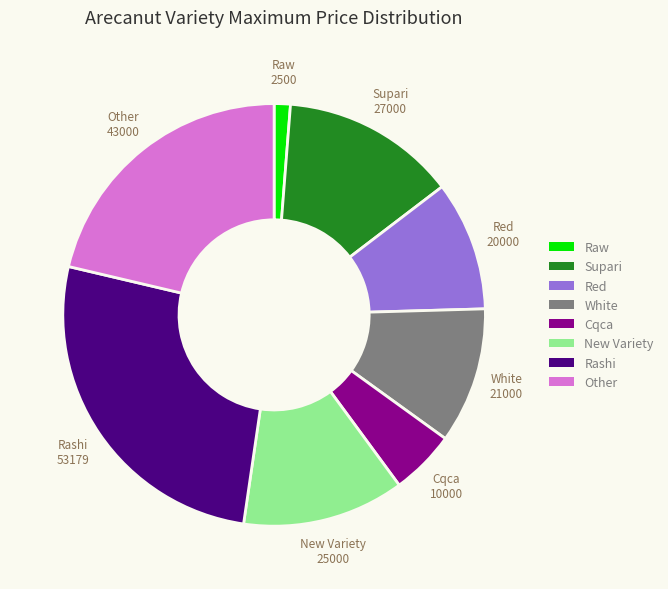

Which slice is the largest?

Rashi